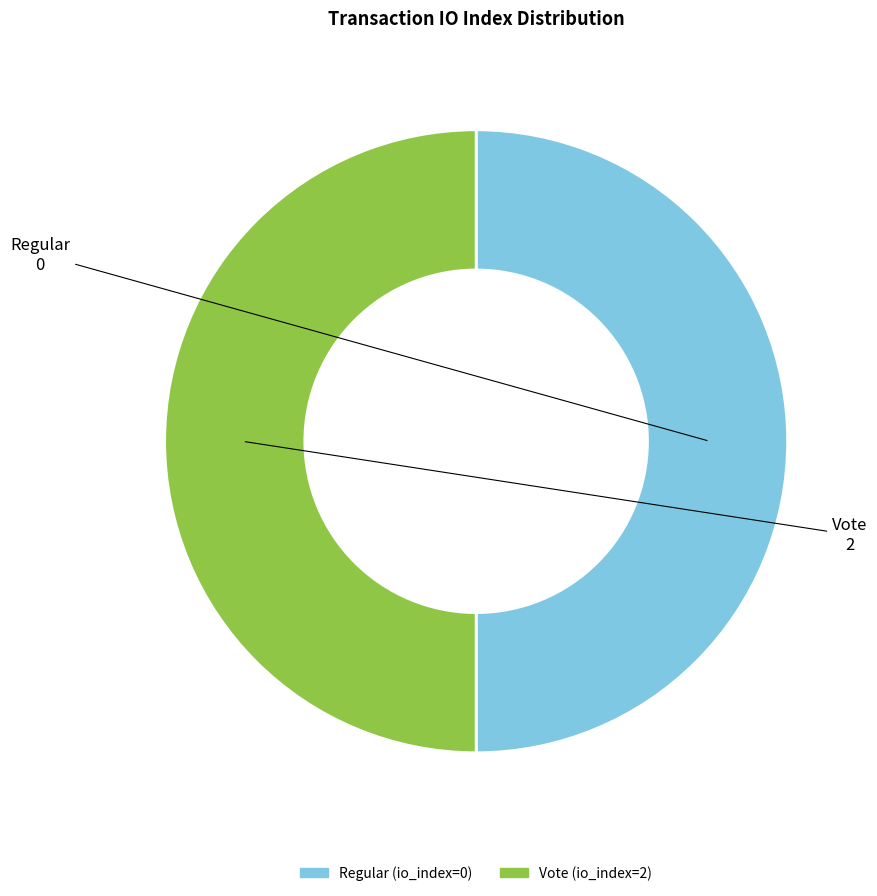

What is the ratio of the value at Regular (io_index=0) to the value at Vote (io_index=2)?

1.0